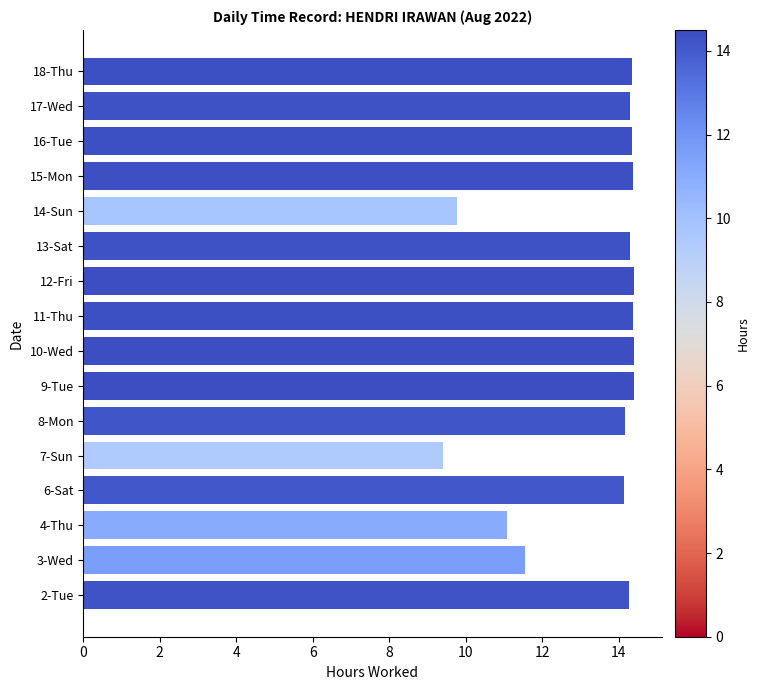

Count the number of categories in the chart.

16